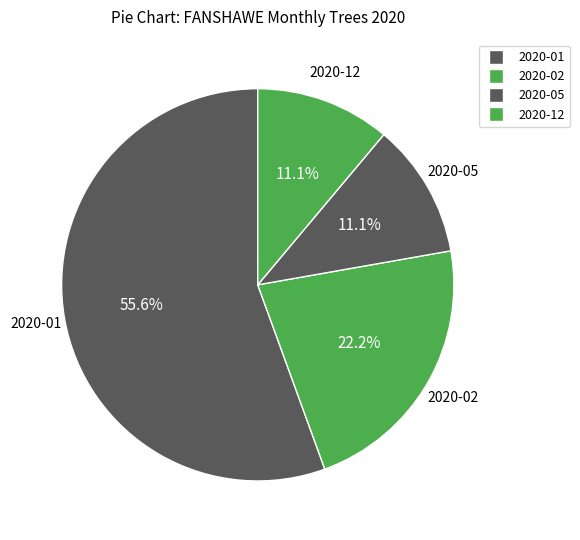

Is there a majority slice in this chart?

Yes